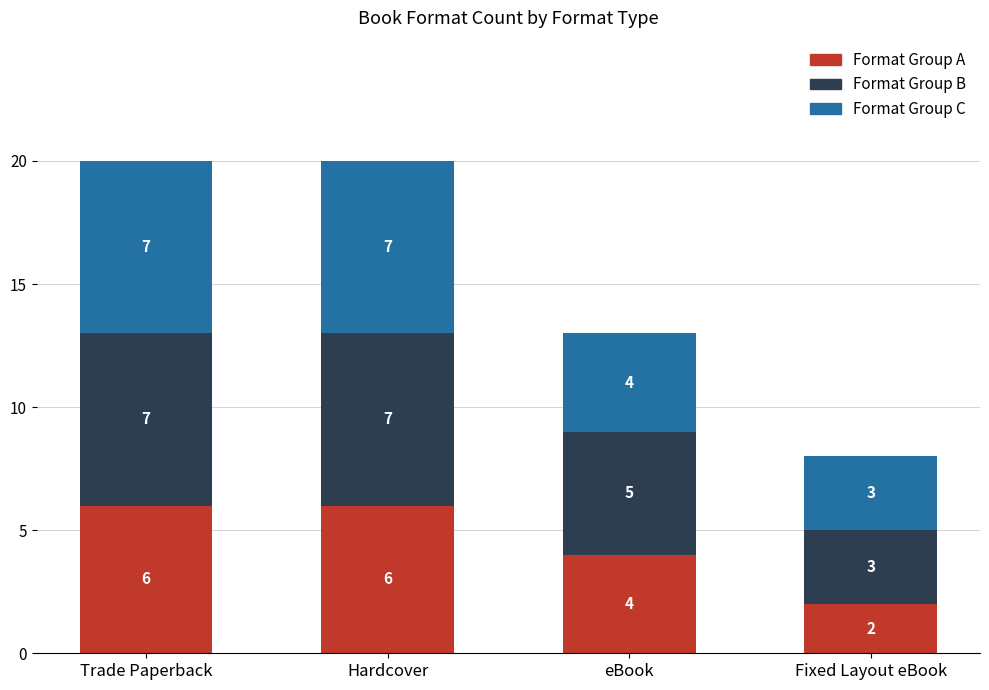

What are all the series names shown in the legend?

Format Group A, Format Group B, Format Group C